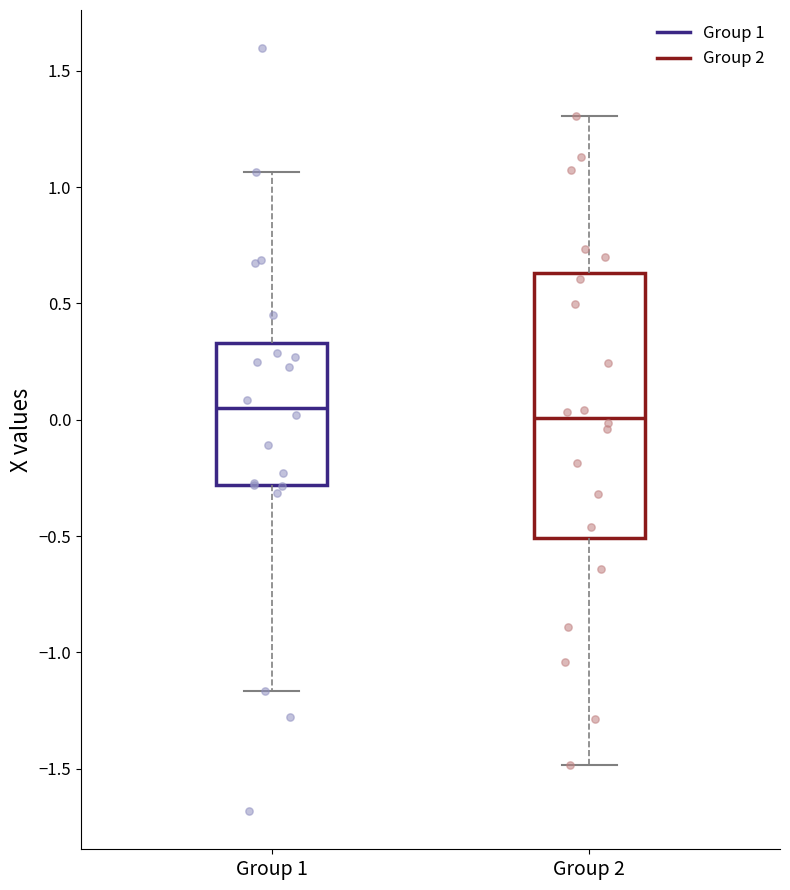

Reading left to right, transcribe this box plot: for each box, give where its median line is, the range the box spans, and where its two whiskers end, as read against the y-axis. The values are not printed on the chart, so give them approximately, as read against the axis.

Group 1: median 0.05, box -0.30 to 0.35, whiskers -1.15 to 1.05
Group 2: median 0.00, box -0.50 to 0.65, whiskers -1.50 to 1.30